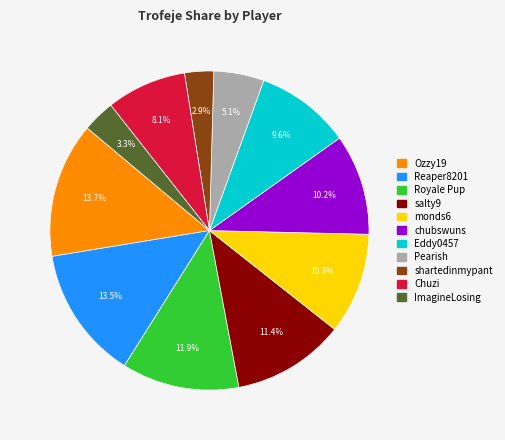

How many slices are in this pie chart?

11